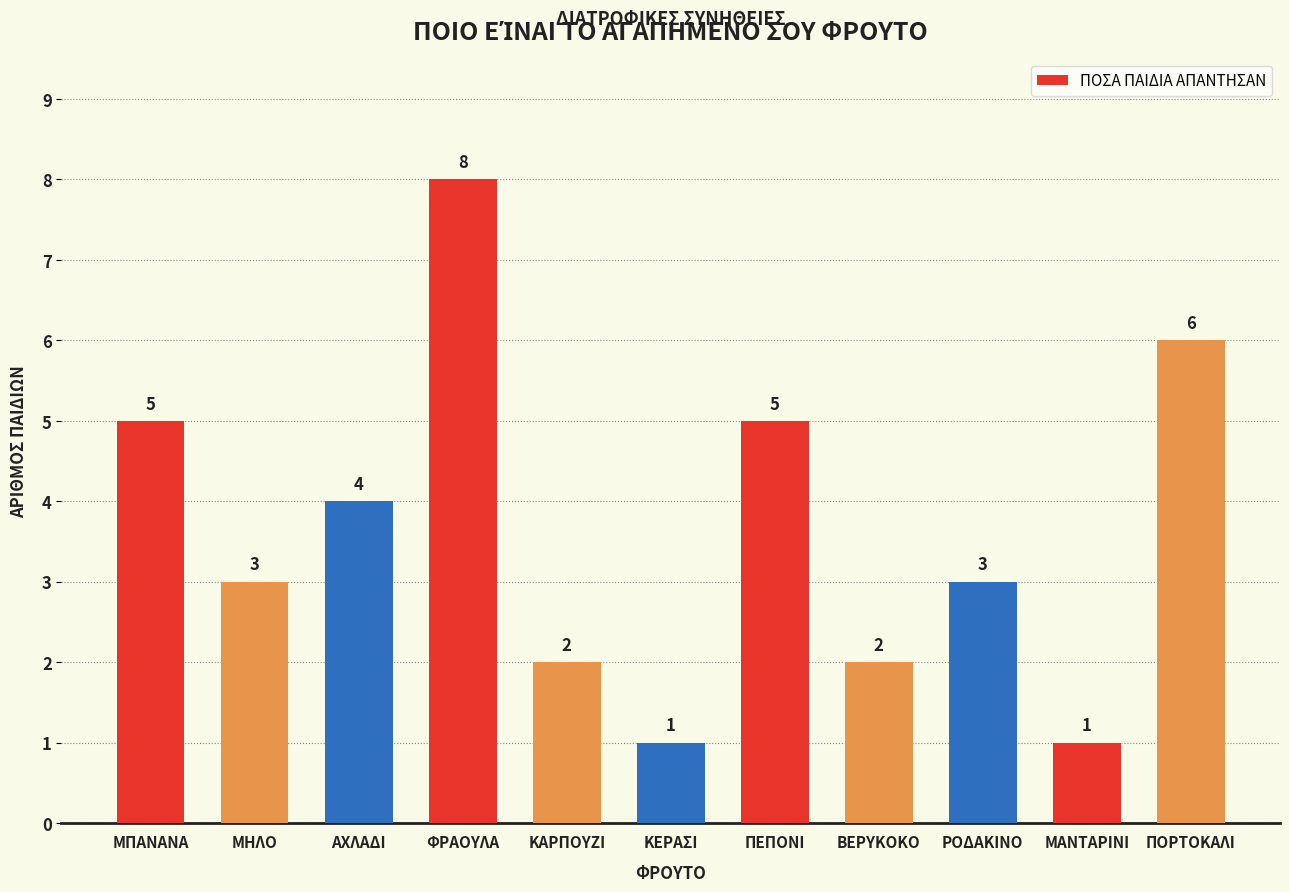

Reading left to right, extract all data points from this chart.

5	3	4	8	2	1	5	2	3	1	6